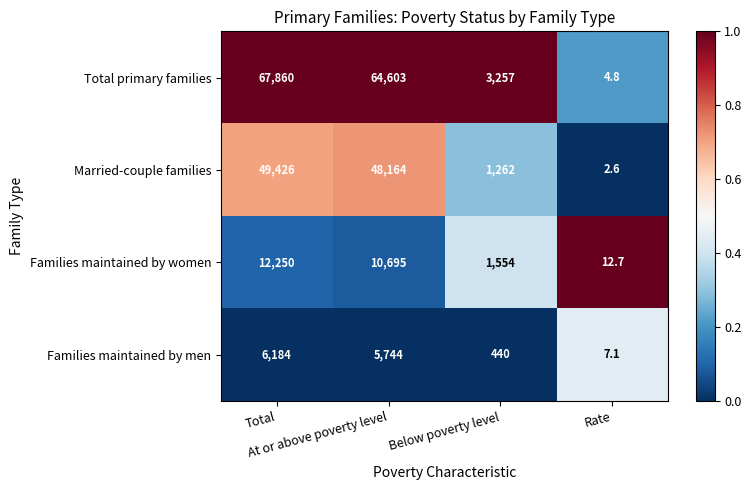

What is the smallest value displayed?

2.6